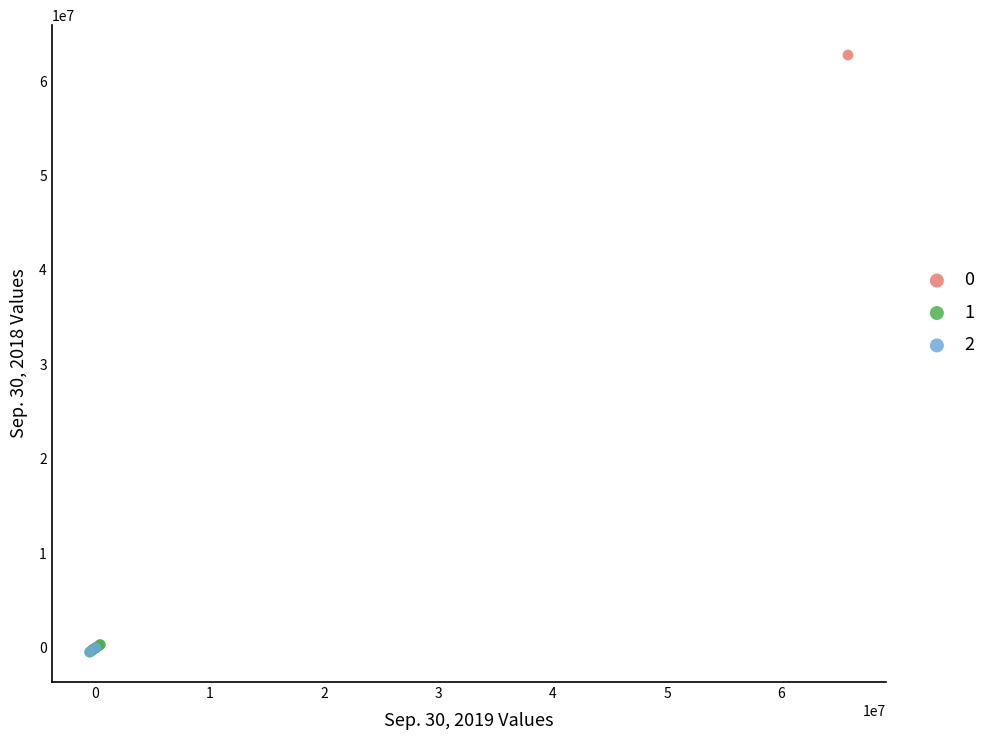

What are all the series names shown in the legend?

0, 1, 2